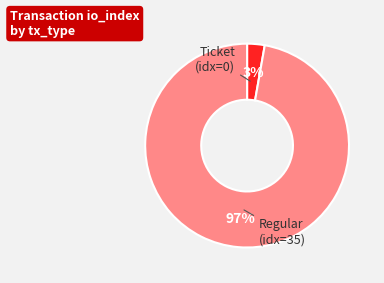

To the nearest percent, what is the difference between the largest and smallest slice percentages?

94%